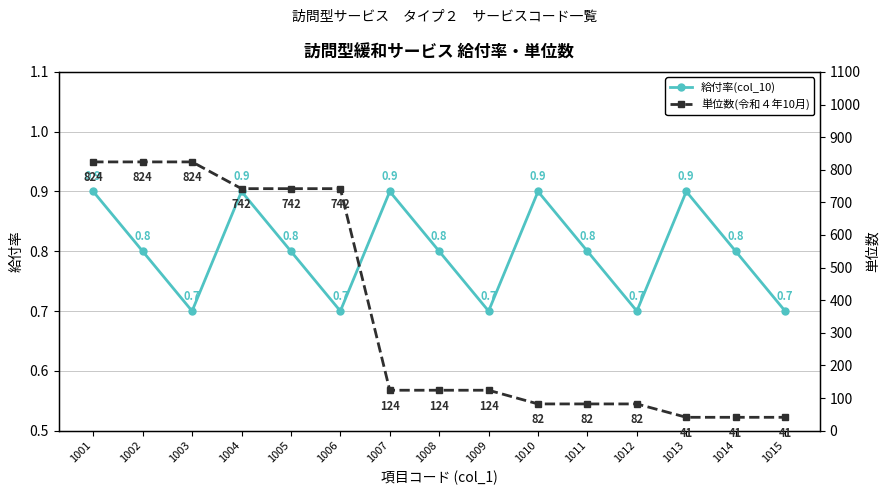

What is the average value of the 給付率(col_10) series?

0.8